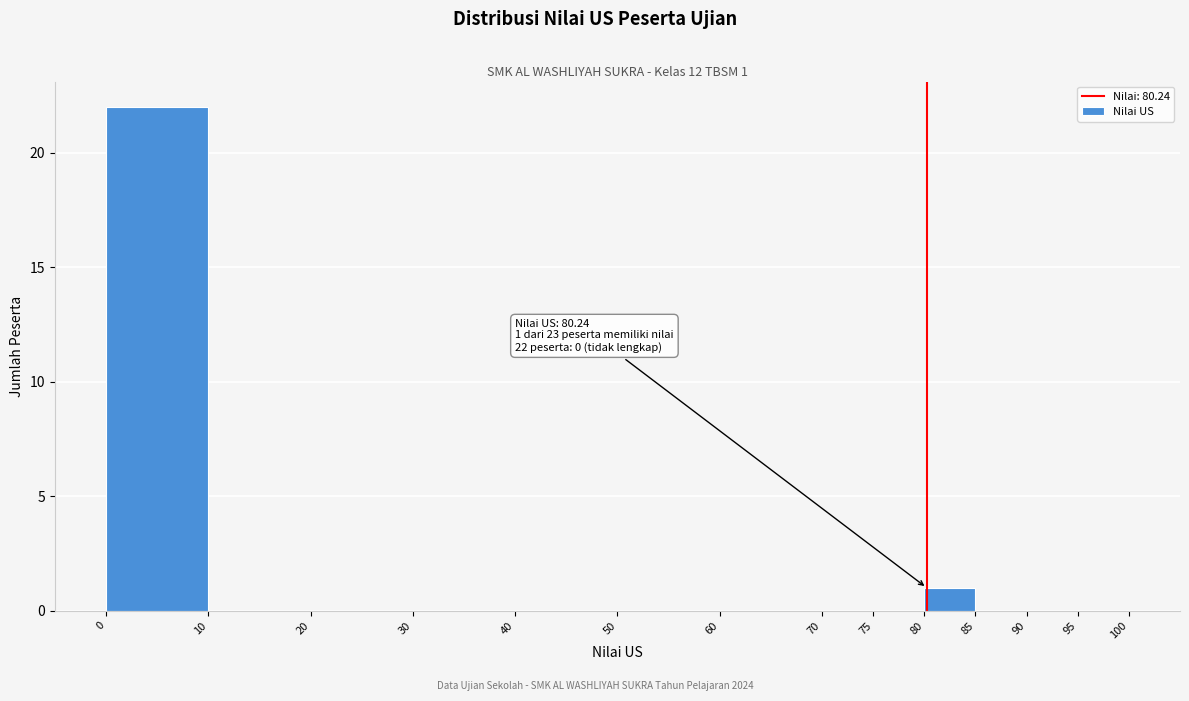

Over which range of the x-axis is the bar tallest?

0 to 10